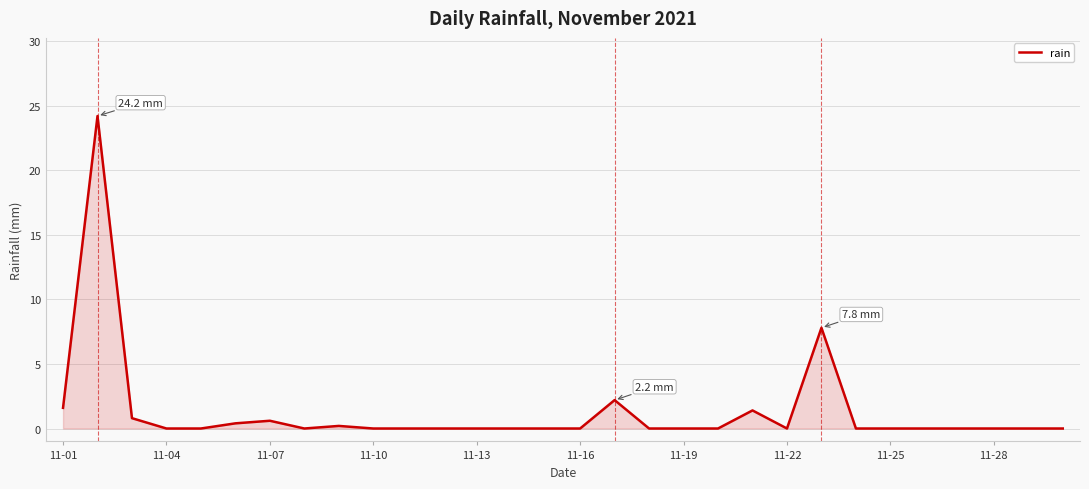

What is the maximum value shown in the chart?

24.2